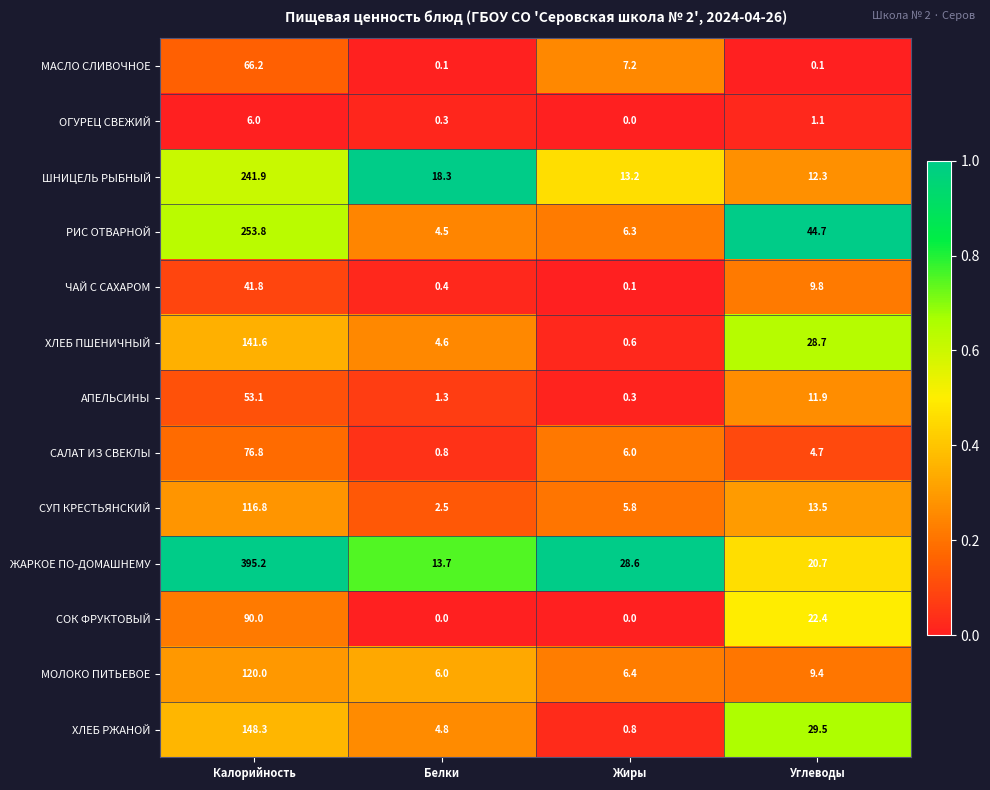

What is the difference between the second highest and minimum values in the ЧАЙ С САХАРОМ series?

9.7